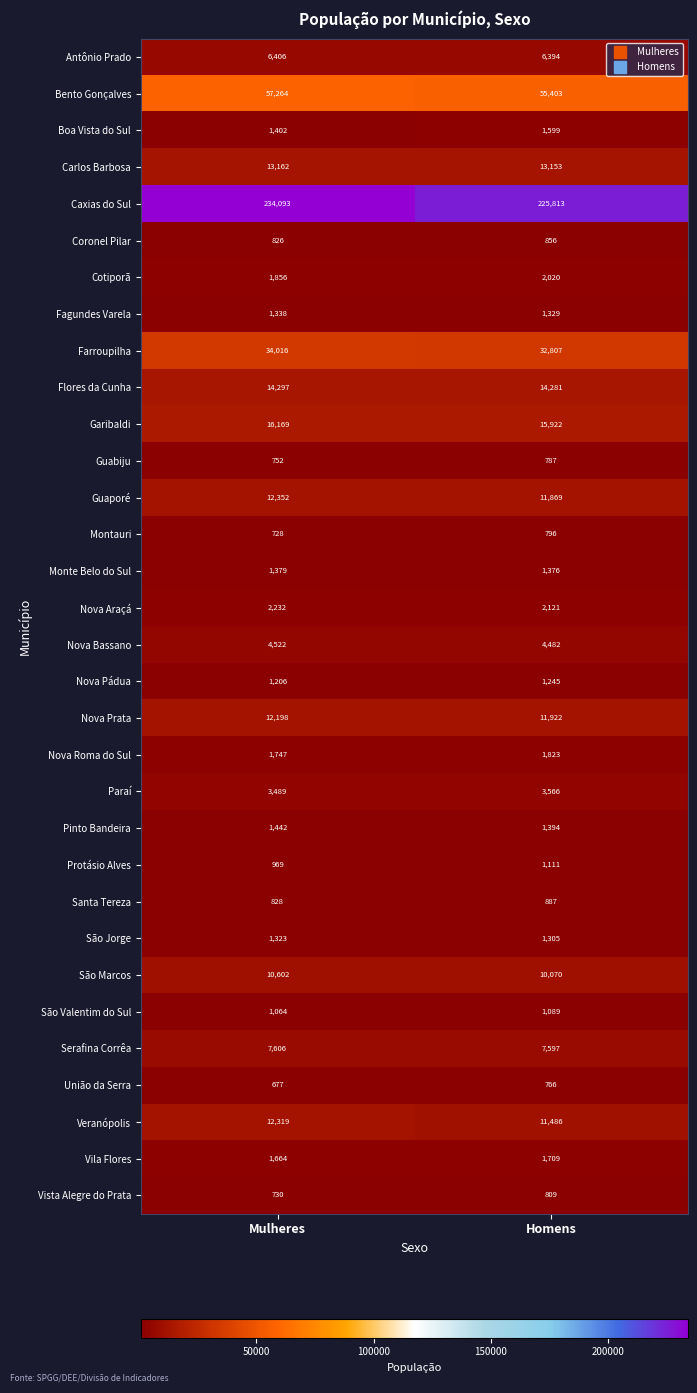

What is the maximum value for Nova Bassano?

4522